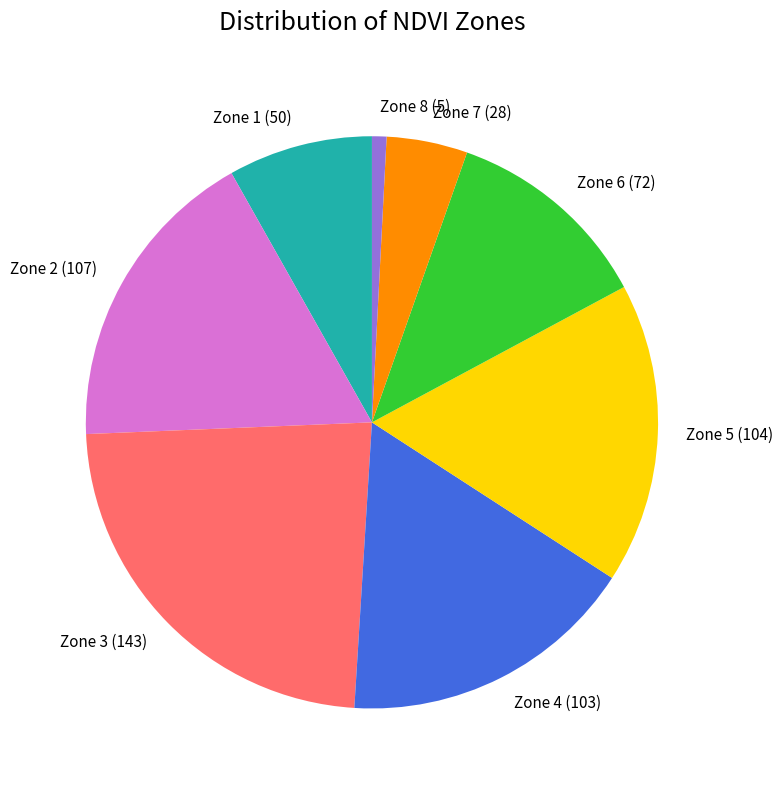

Is it true that Zone 3 (143) is 23% of the pie?

True